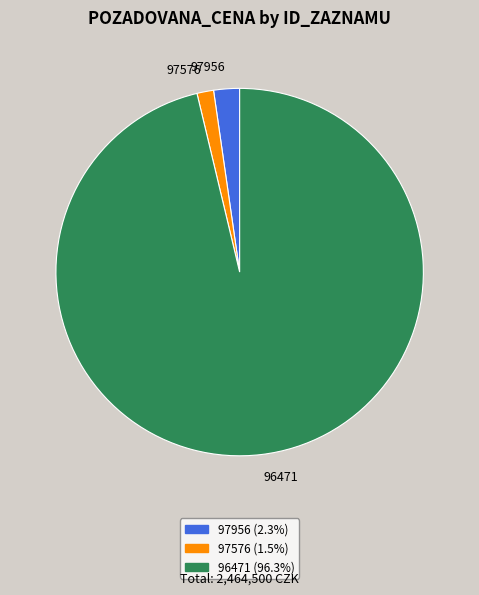

Which category has the smallest portion of the pie?

97576